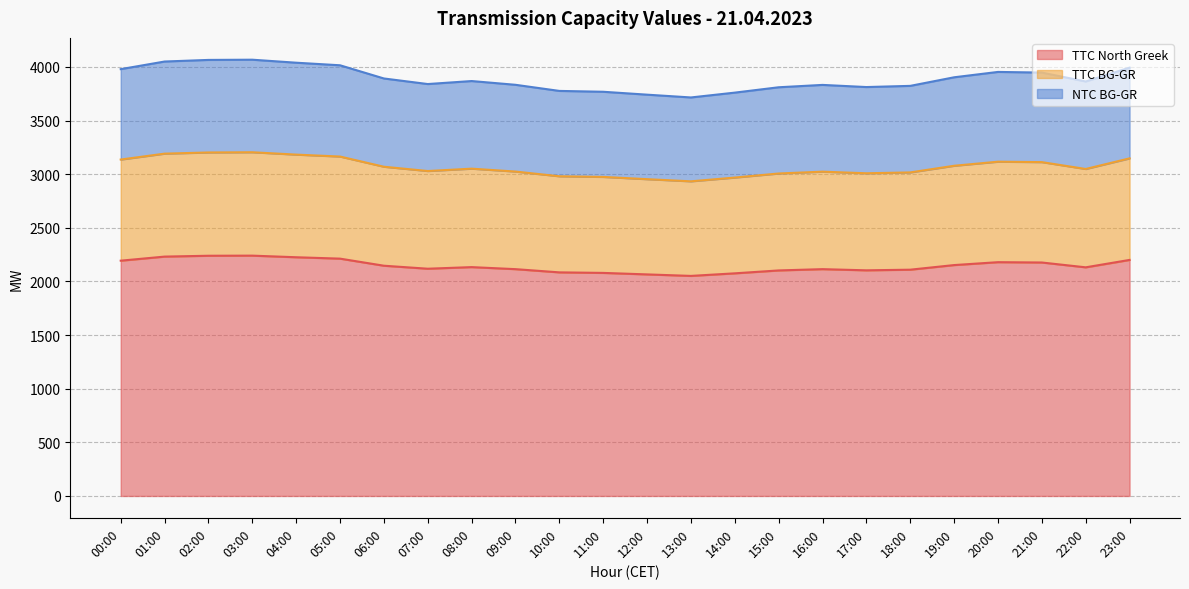

Where is TTC BG-GR nearest to the value 3069?

06:00